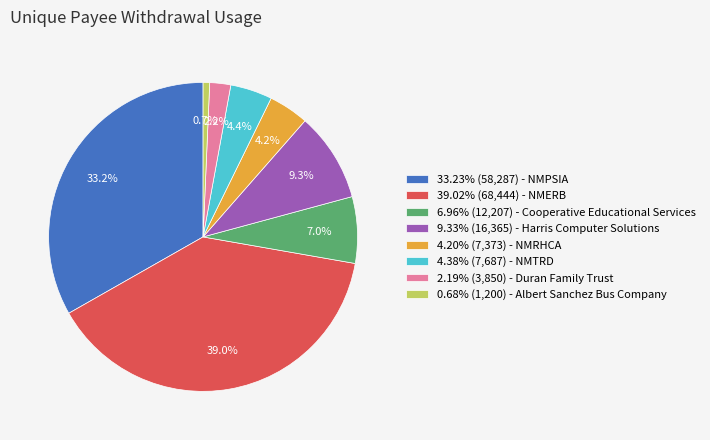

Does any single category account for the majority?

No